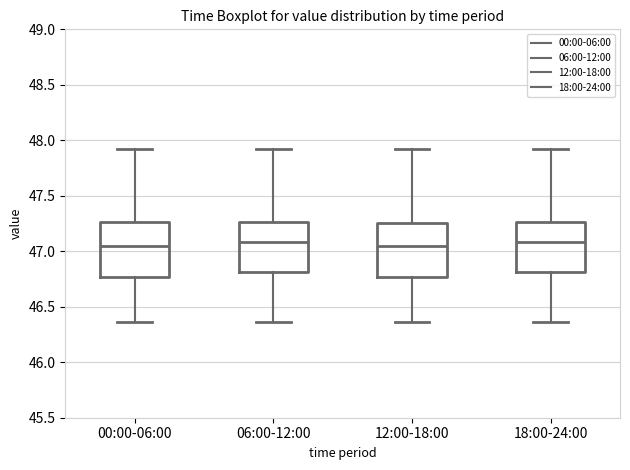

Where does the median line of the box for 00:00-06:00 sit on the y-axis? The values are not printed on the chart, so give them approximately, as read against the axis.

47.05